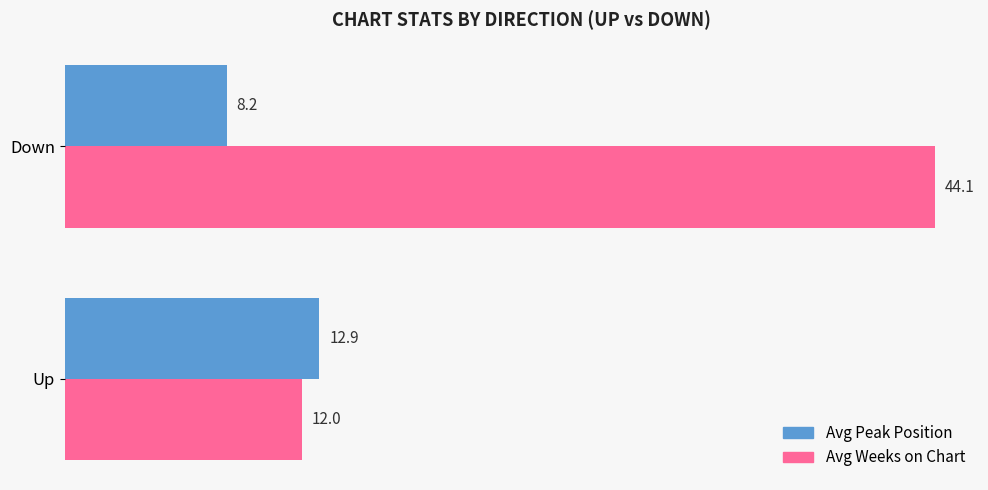

At which label is Avg Peak Position closest to 10?

Down